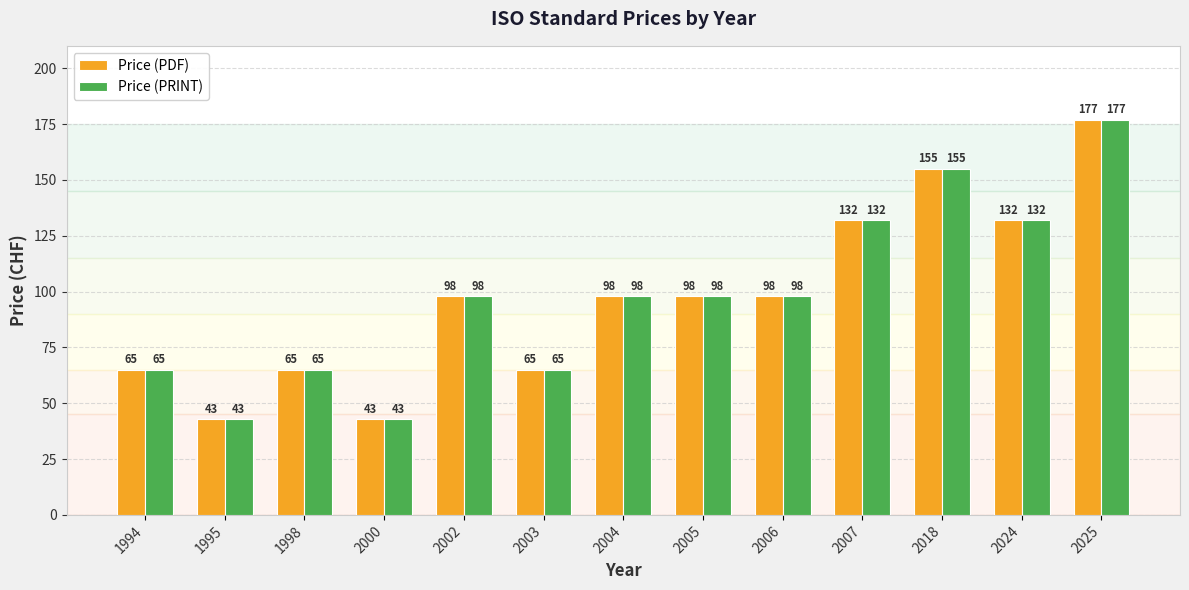

What is the difference between the Price (PRINT) values at 1994 and 2018?

90